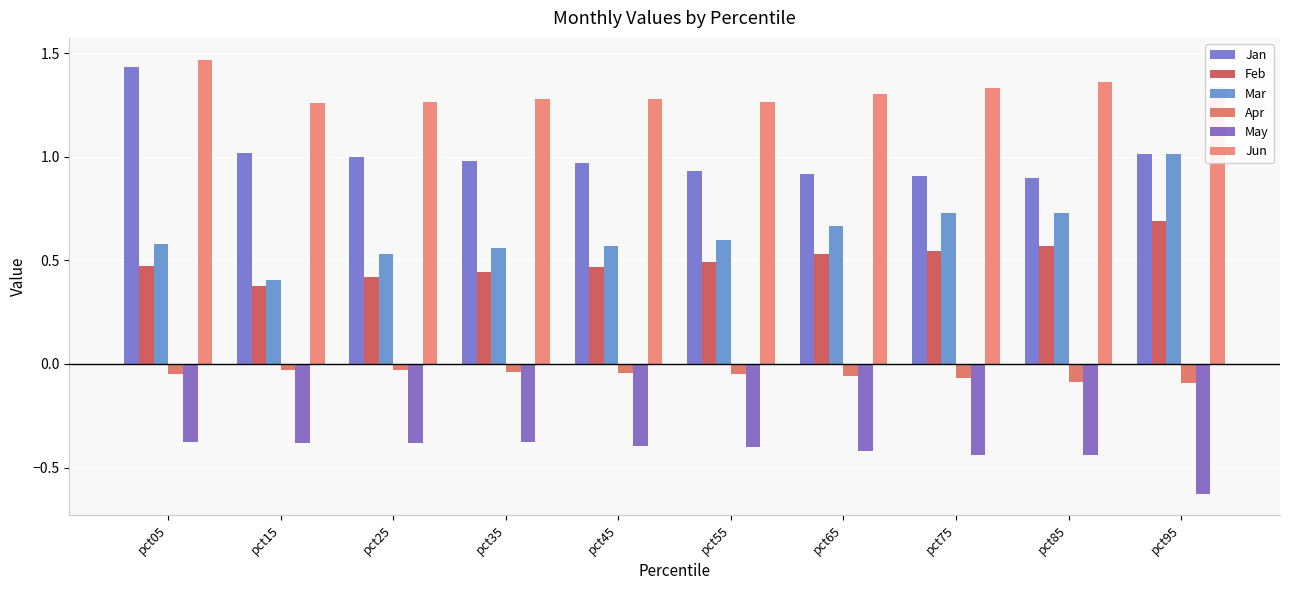

How many bars are there in each group?

6